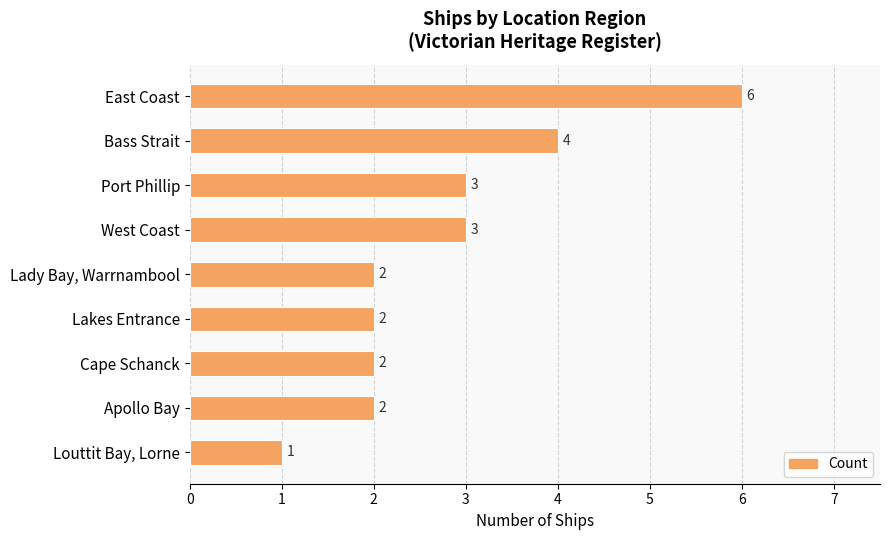

Reading top to bottom, list all the values displayed in this chart.

East Coast=6	Bass Strait=4	Port Phillip=3	West Coast=3	Lady Bay, Warrnambool=2	Lakes Entrance=2	Cape Schanck=2	Apollo Bay=2	Louttit Bay, Lorne=1